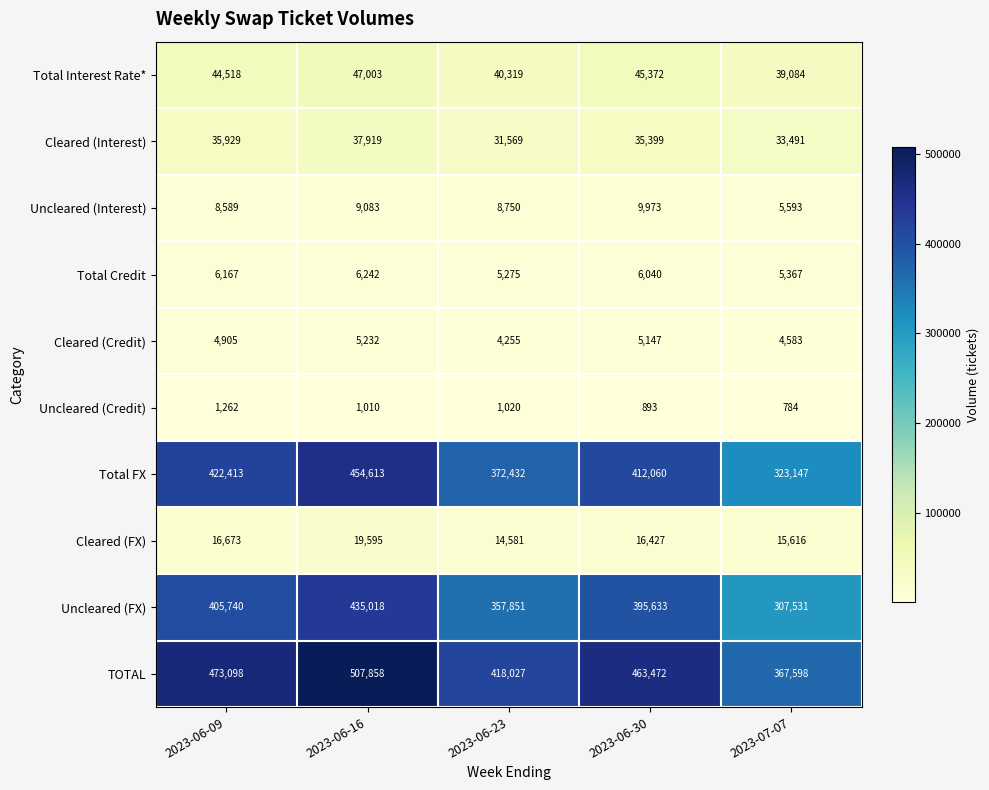

What is the difference between the Total FX values at 2023-06-16 and 2023-06-09?

32200